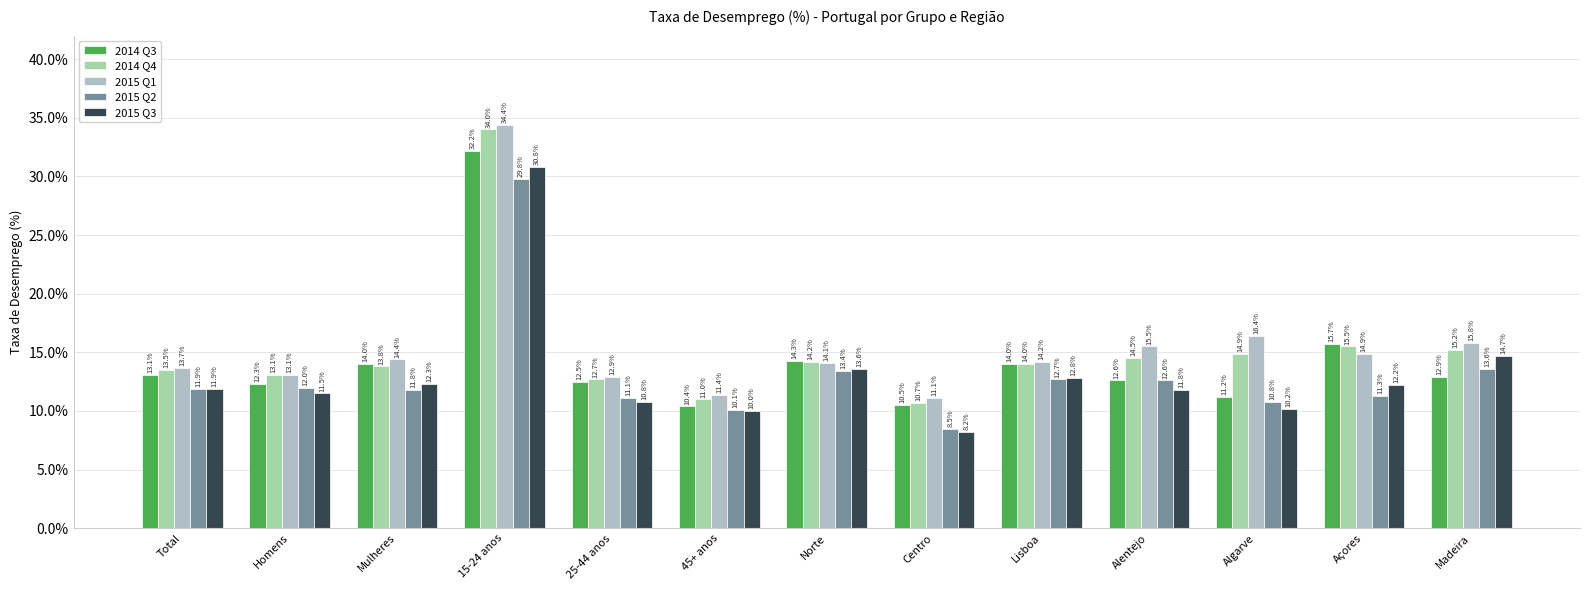

How many data points does each series have?

13